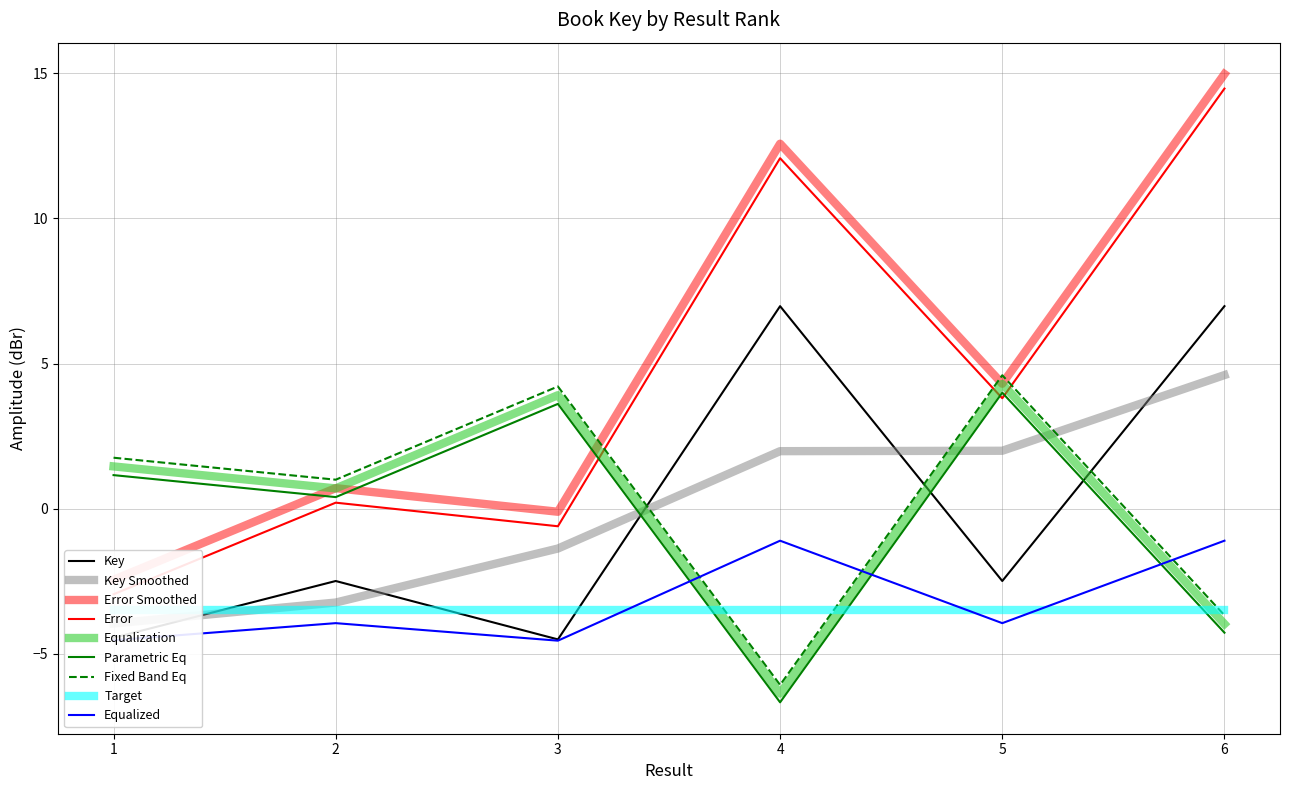

Reading left to right, list all the values displayed in this chart.

1=-4.5	2=-2.5	3=-4.5	4=7.0	5=-2.5	6=7.0